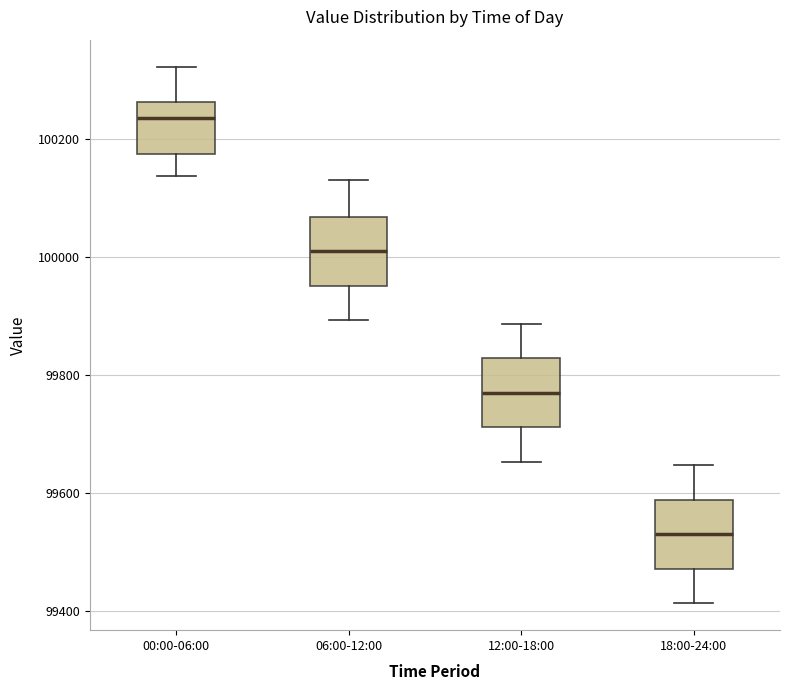

Reading left to right, read every box against the y-axis: the position of its median line, the range the box covers, and the ends of its whiskers. The values are not printed on the chart, so give them approximately, as read against the axis.

00:00-06:00: median 100240, box 100180 to 100260, whiskers 100140 to 100320
06:00-12:00: median 100000, box 99960 to 100060, whiskers 99900 to 100140
12:00-18:00: median 99760, box 99720 to 99820, whiskers 99660 to 99880
18:00-24:00: median 99520, box 99480 to 99580, whiskers 99420 to 99640